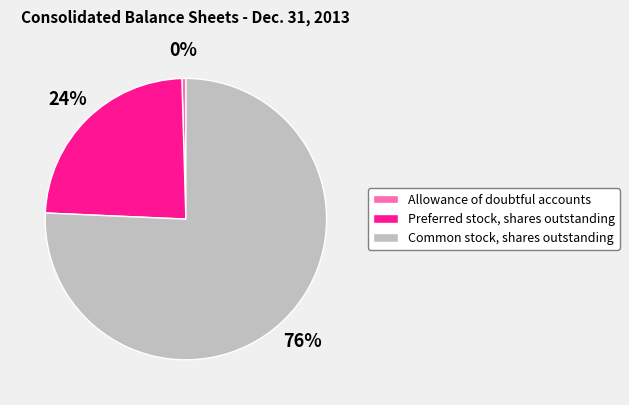

Do Preferred stock, shares outstanding and Allowance of doubtful accounts together represent more than half of the pie?

No